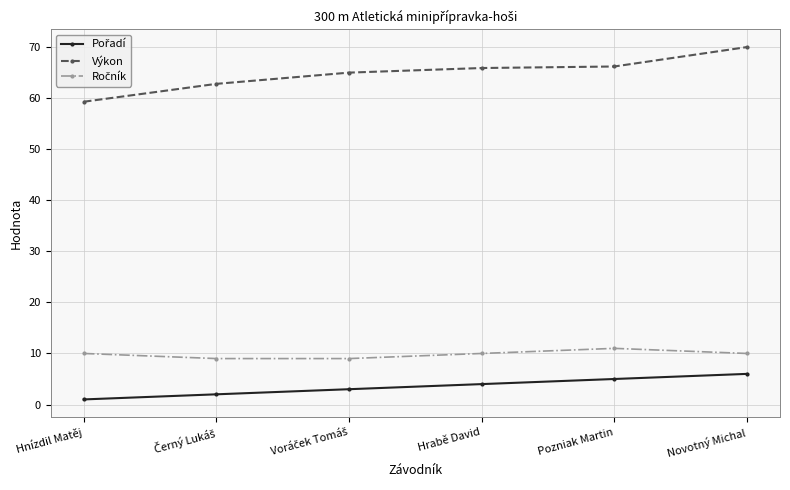

Which series has the largest total across all categories?

Výkon